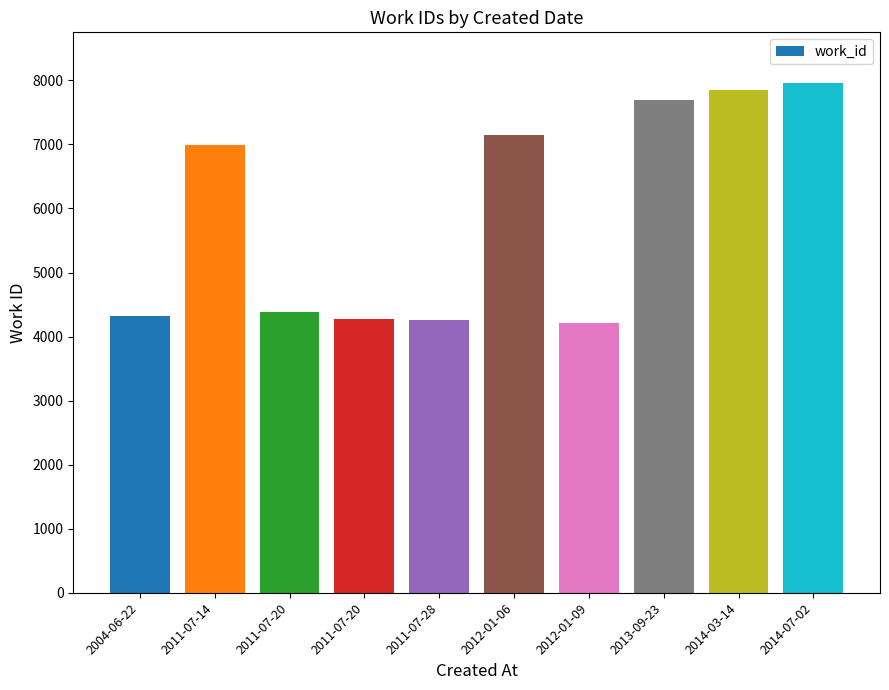

List the labels in order of value, largest first.

2014-07-02, 2014-03-14, 2013-09-23, 2012-01-06, 2011-07-14, 2011-07-20, 2004-06-22, 2011-07-20, 2011-07-28, 2012-01-09